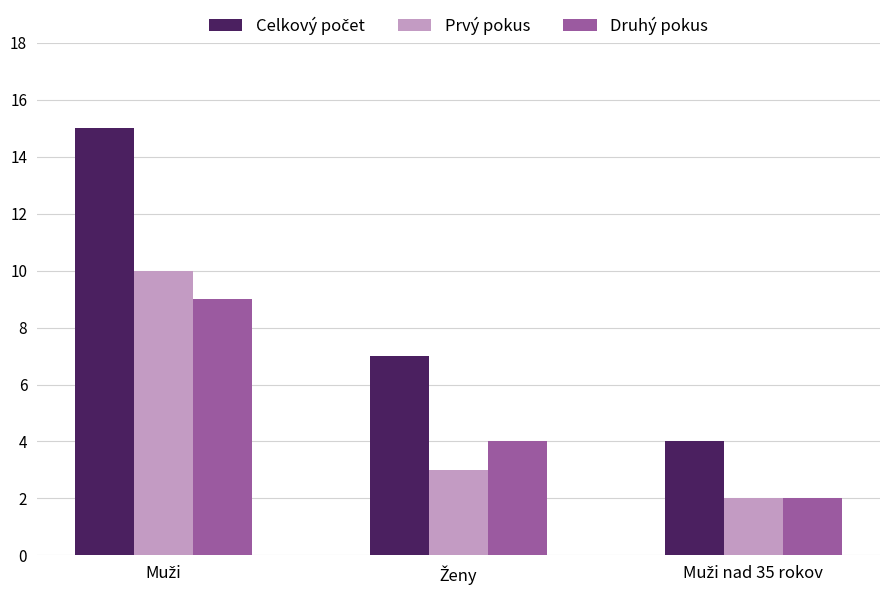

What is the highest value of the Druhý pokus series?

9